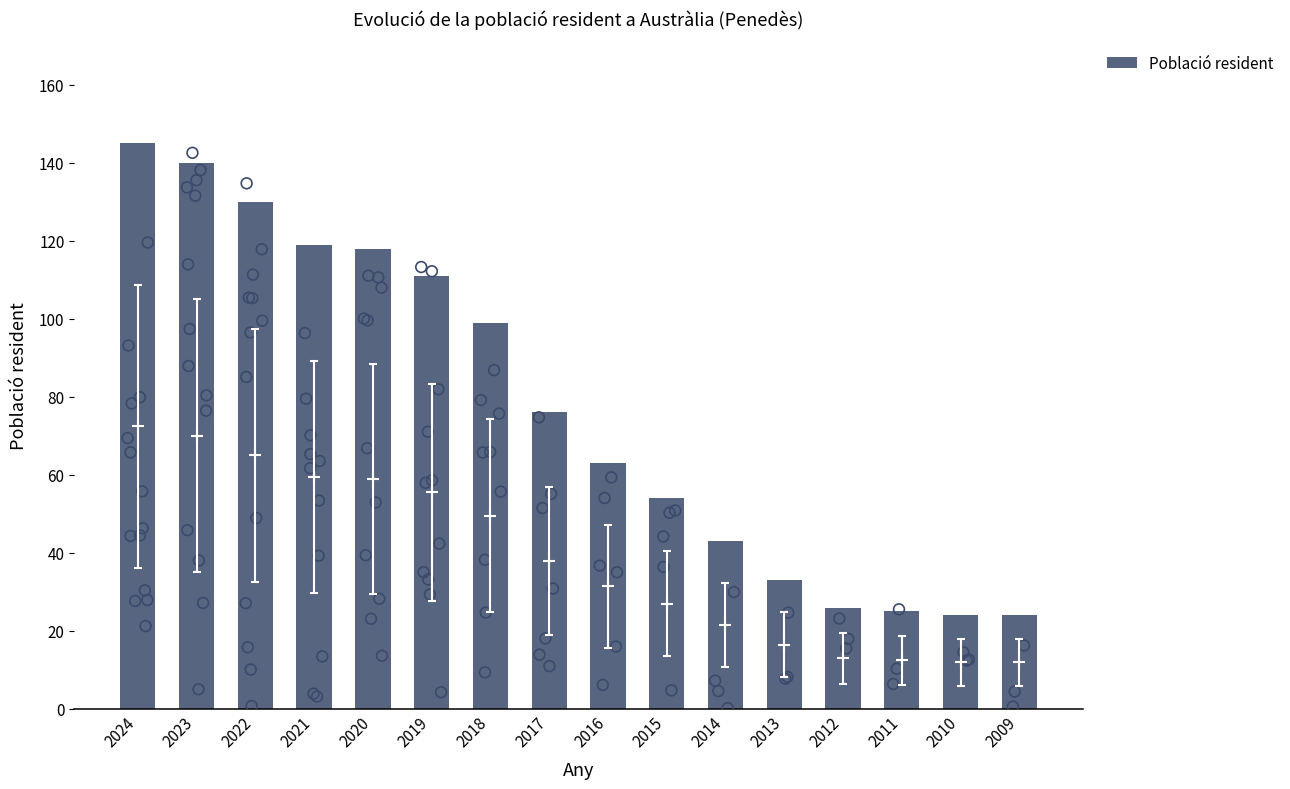

Which has a higher value, 2020 or 2010?

2020